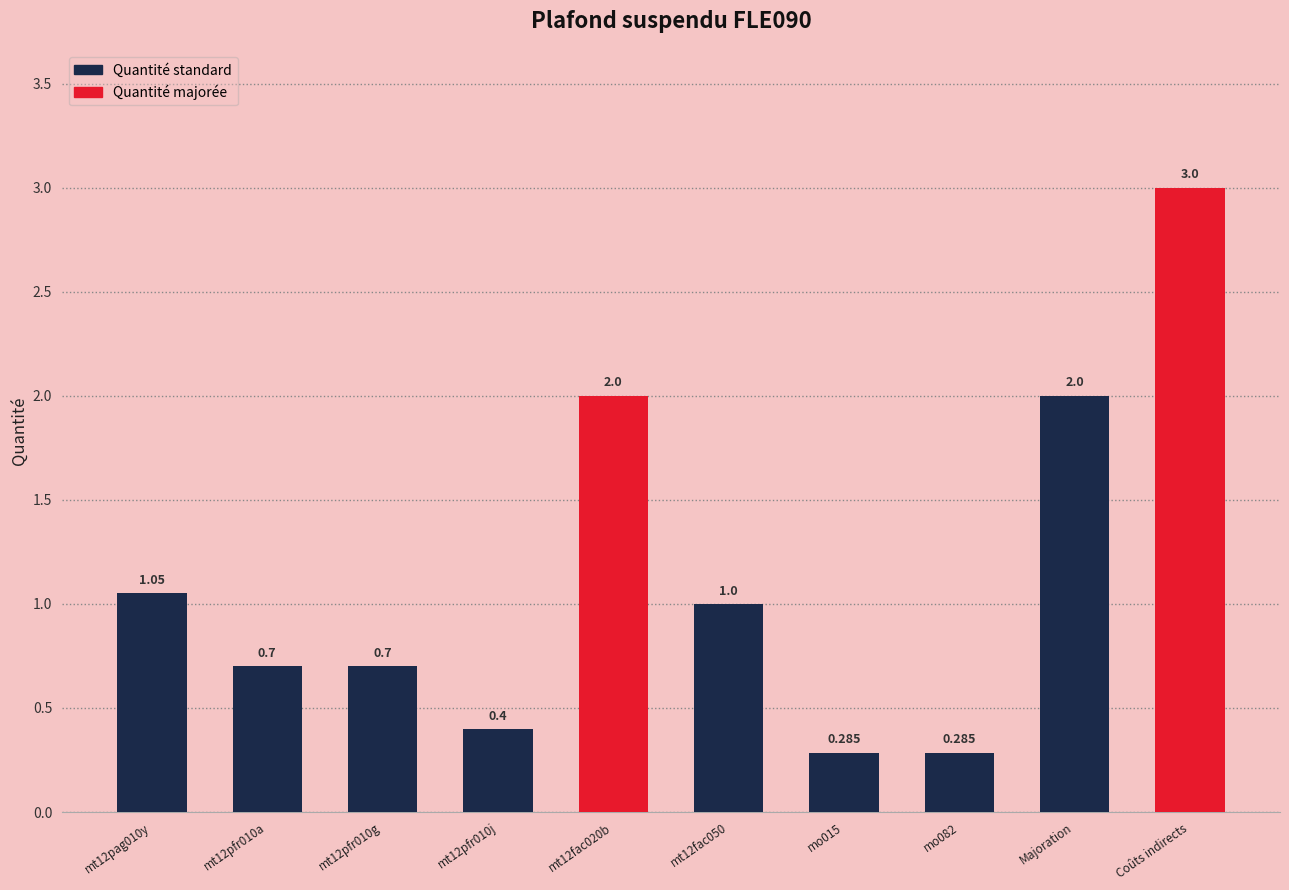

Between mt12pfr010g and mo082, which is larger?

mt12pfr010g